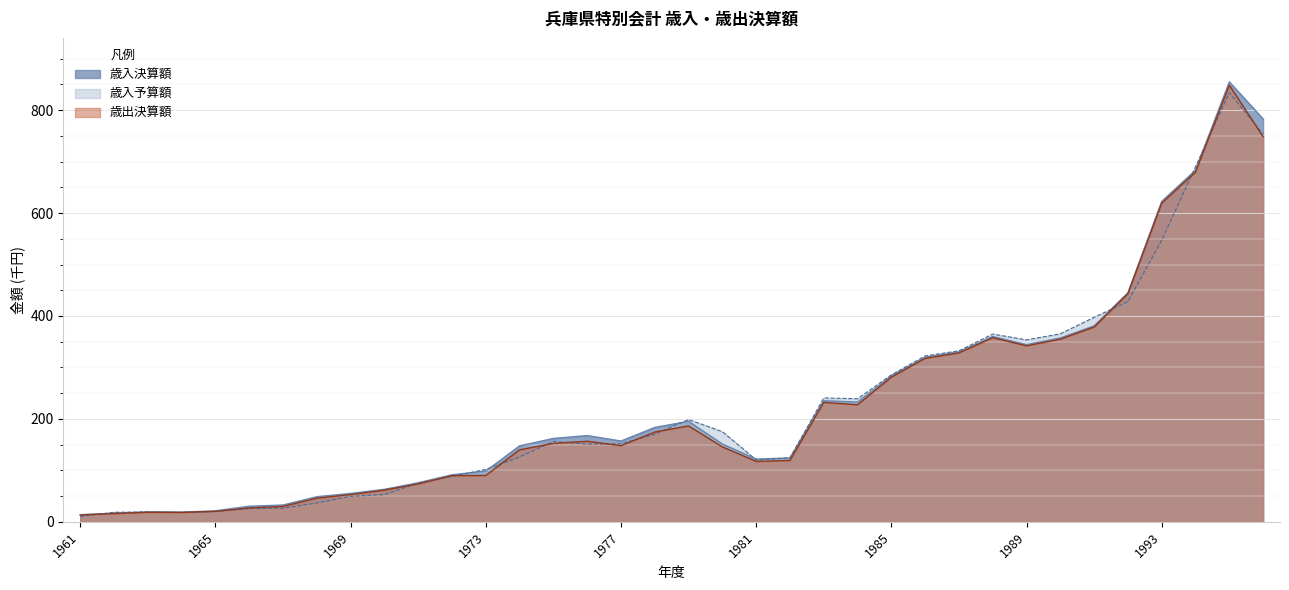

True or false: 歳出決算額 has a value of 521.3 at 1989.

False